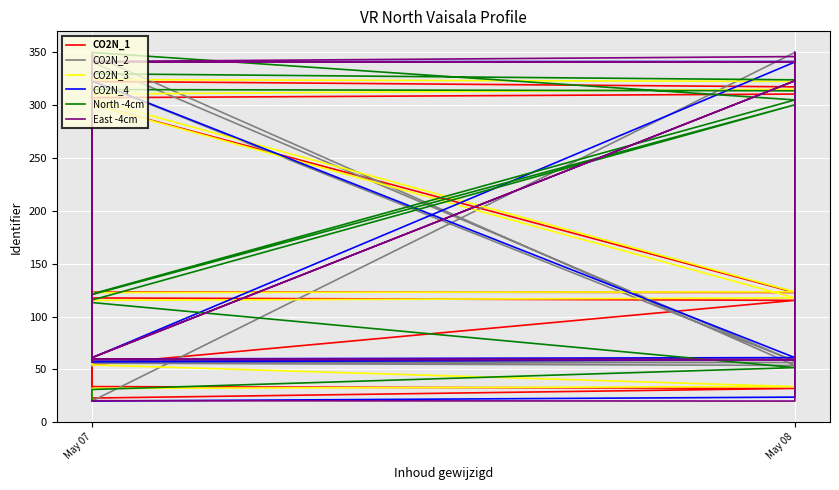

True or false: North -4cm and CO2N_1 cross at least once.

True